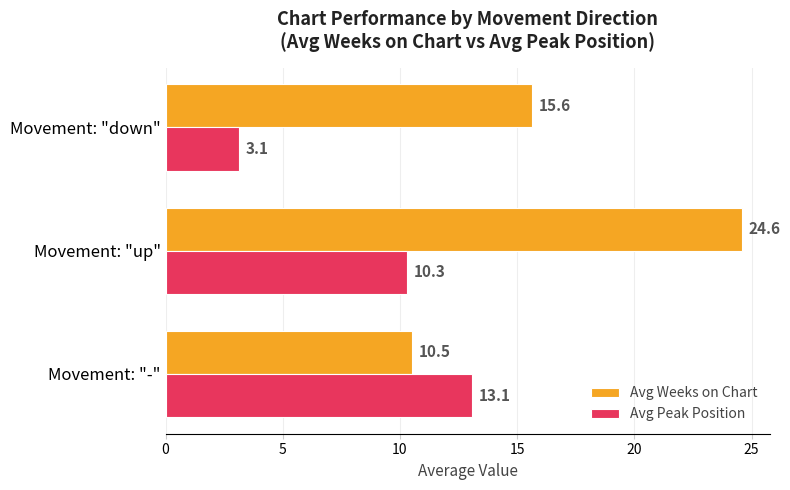

At which category is the sum across all series the highest?

Movement: "up"